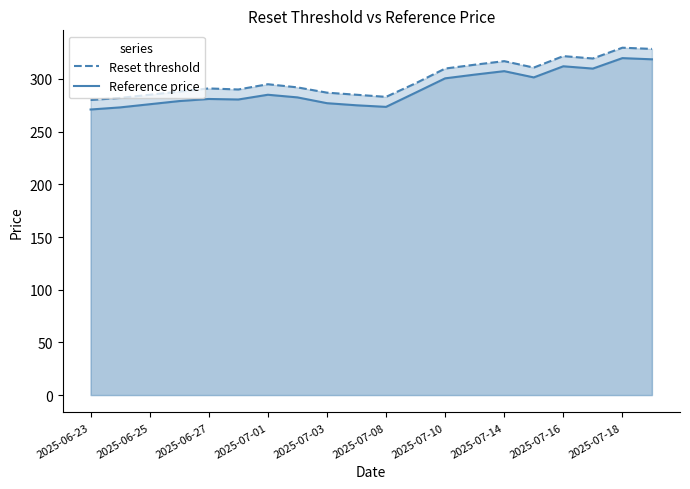

The Reference price series shows 552.7 at 2025-07-18. True or false?

False